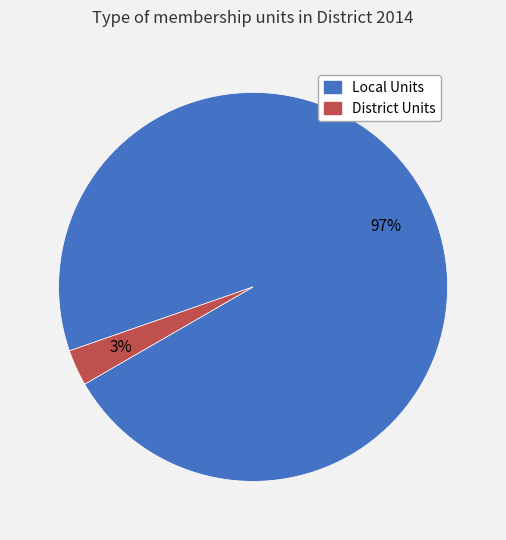

To the nearest percent, what is the average slice percentage?

50%